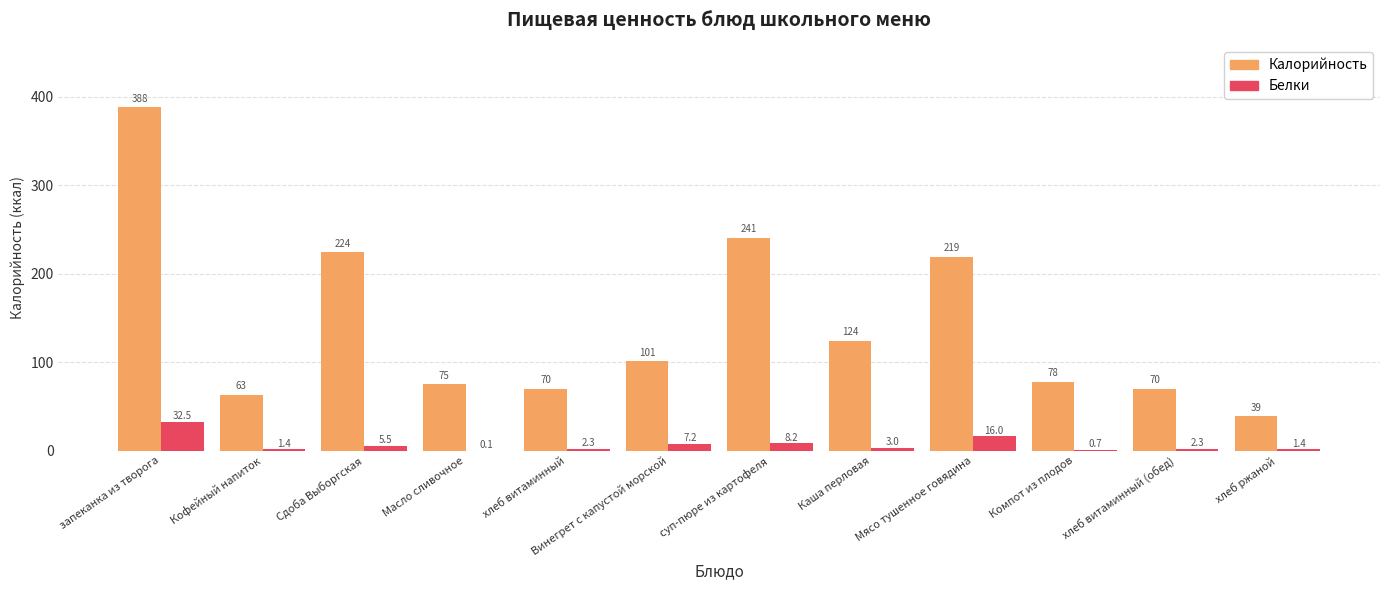

Which series has the largest total across all categories?

Калорийность